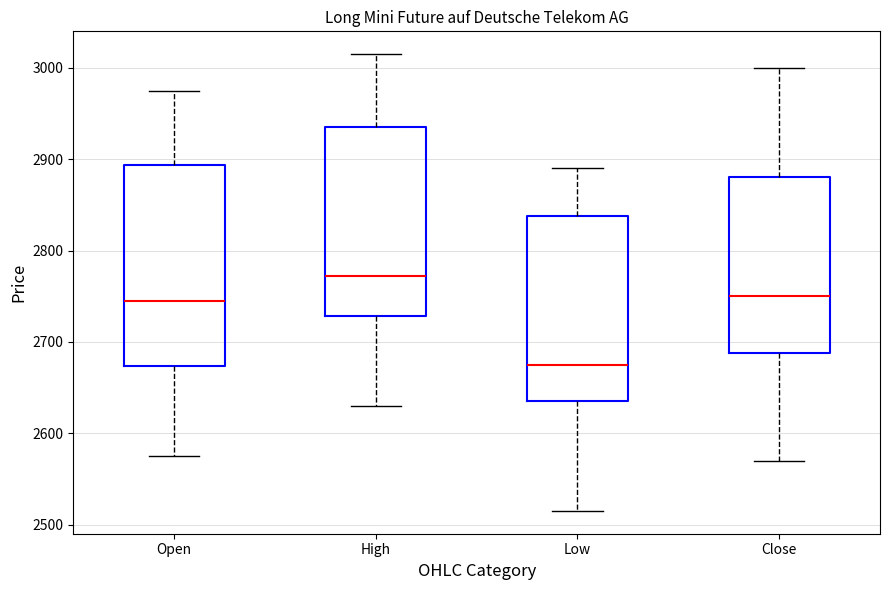

Reading left to right, read every box against the y-axis: the position of its median line, the range the box covers, and the ends of its whiskers. The values are not printed on the chart, so give them approximately, as read against the axis.

Open: median 2750, box 2670 to 2890, whiskers 2580 to 2980
High: median 2770, box 2730 to 2940, whiskers 2630 to 3020
Low: median 2680, box 2640 to 2840, whiskers 2520 to 2890
Close: median 2750, box 2690 to 2880, whiskers 2570 to 3000